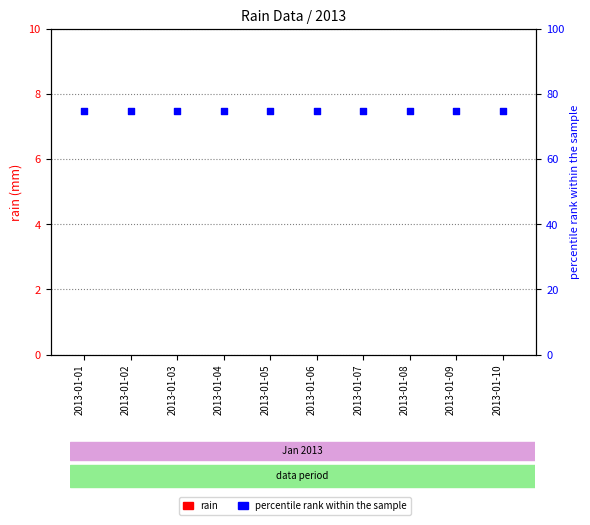

What are all the series names shown in the legend?

rain, percentile rank within the sample